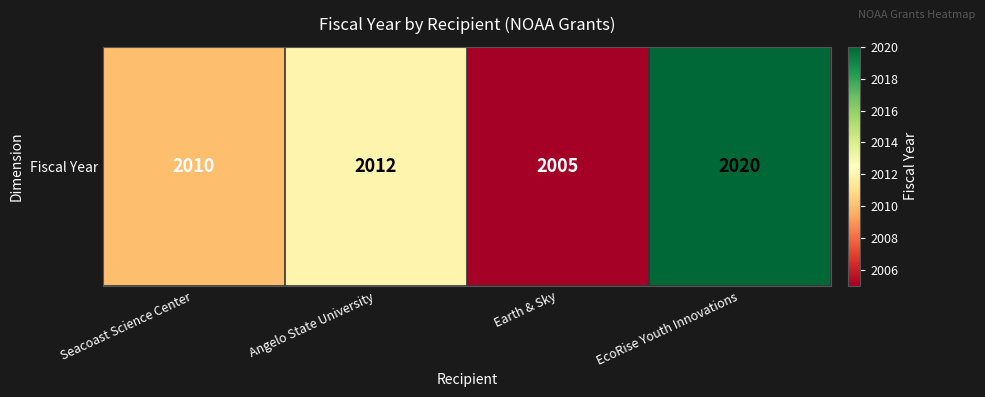

At which label is the value closest to 2012?

Angelo State University